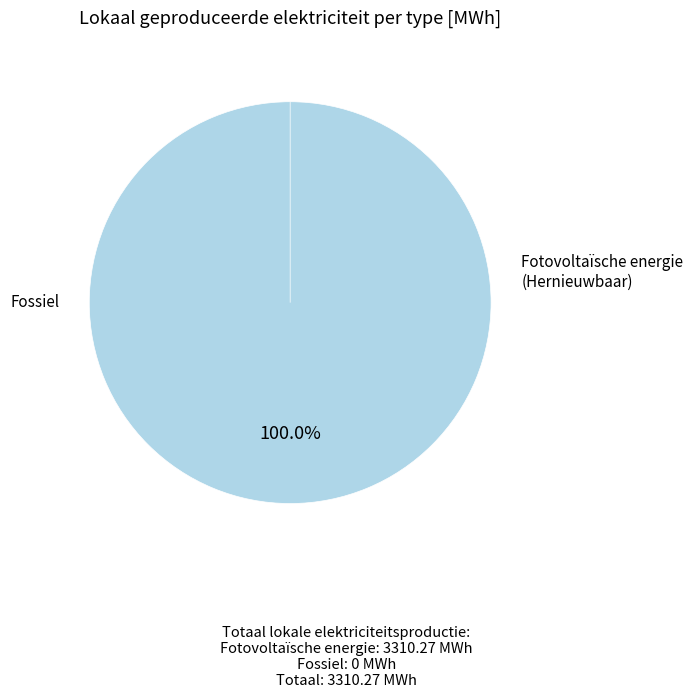

To the nearest percent, what percentage of the pie is Fotovoltaïsche energie?

100%